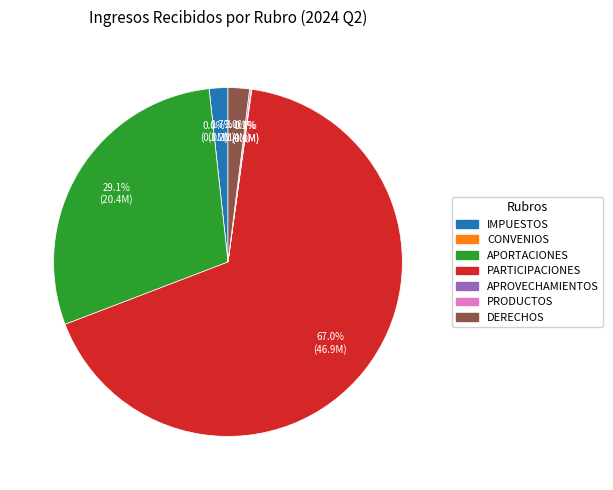

Combined, what portion of the pie is PRODUCTOS and APROVECHAMIENTOS?

0.2%